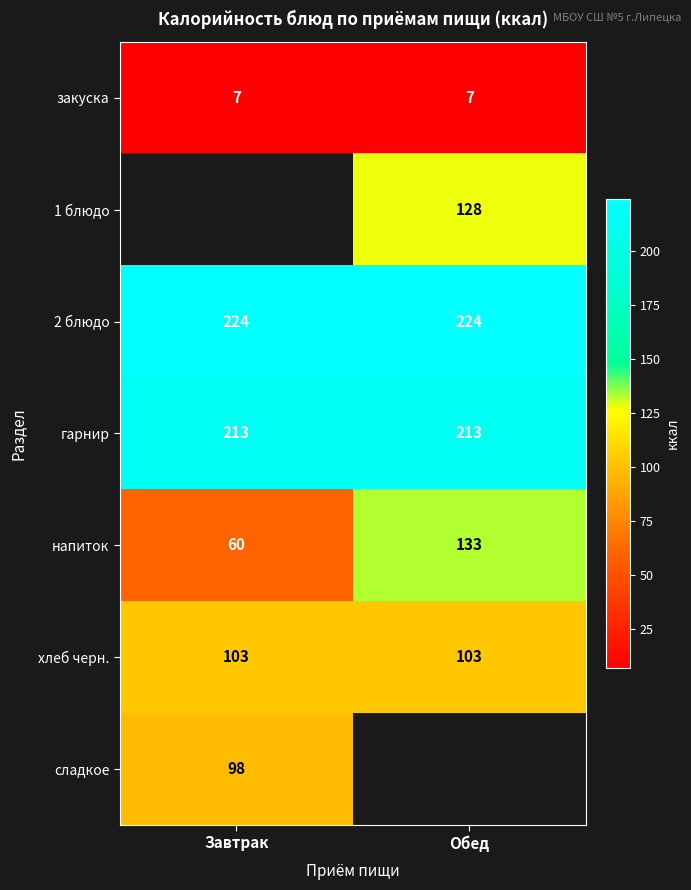

The гарнир series shows 213 at Завтрак. True or false?

True